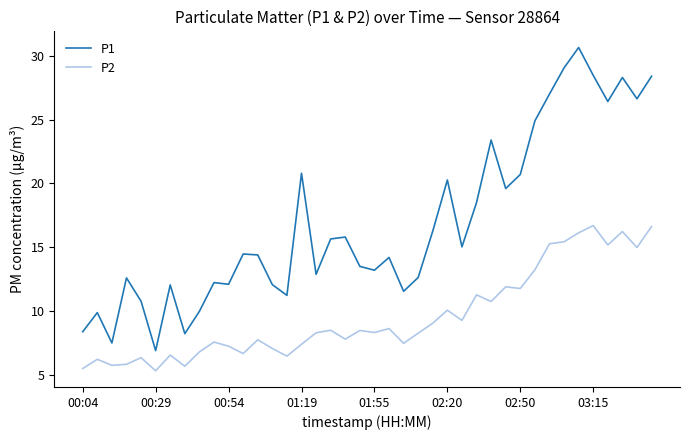

True or false: P2 and P1 cross at least once.

False